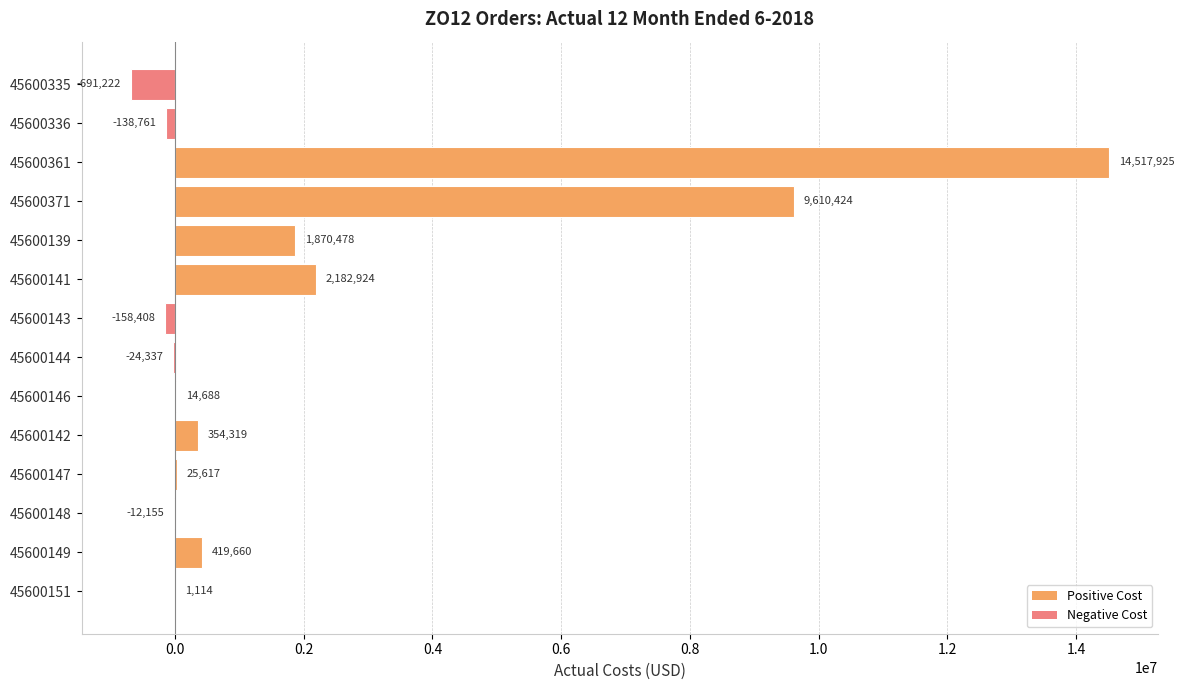

How many values are above zero?

9